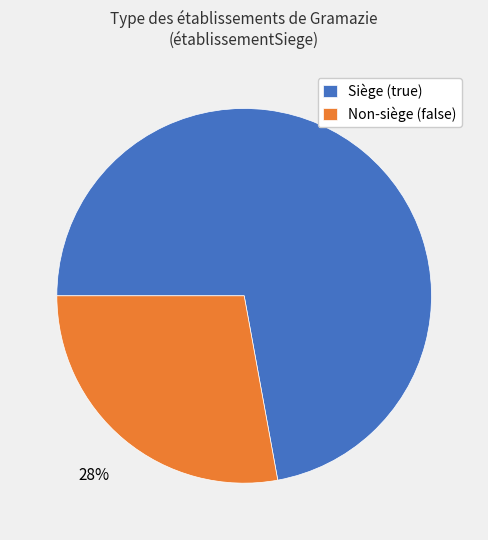

What is the ratio of the value at Siège (true) to the value at Non-siège (false)?

2.6